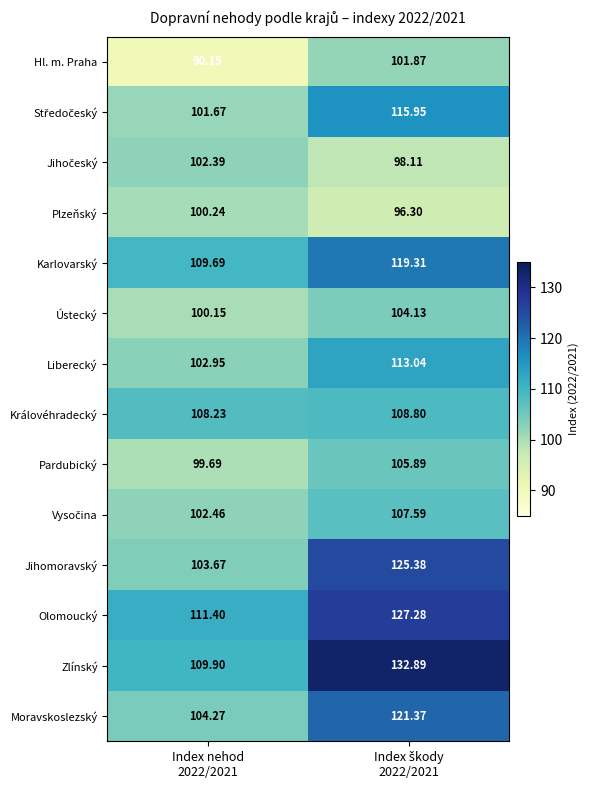

Which series has the largest total across all categories?

Zlínský